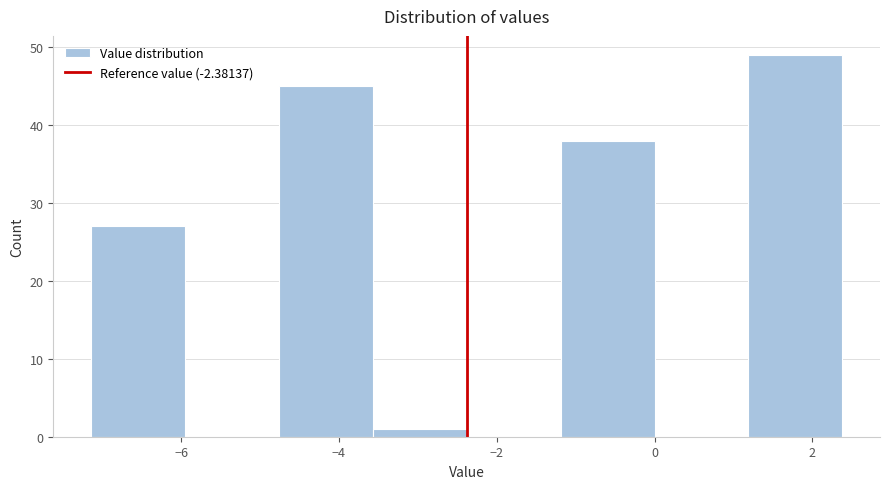

Reading left to right, transcribe this chart: for each bar, give the range it covers on the x-axis and its height. Neither the bar edges nor the heights are printed on the chart, so give them approximately, as read against the axes.

-7.2 to -6.0: 27
-6.0 to -4.8: 0
-4.8 to -3.6: 45
-3.6 to -2.4: 1
-2.4 to -1.2: 0
-1.2 to 0.0: 38
0.0 to 1.2: 0
1.2 to 2.4: 49